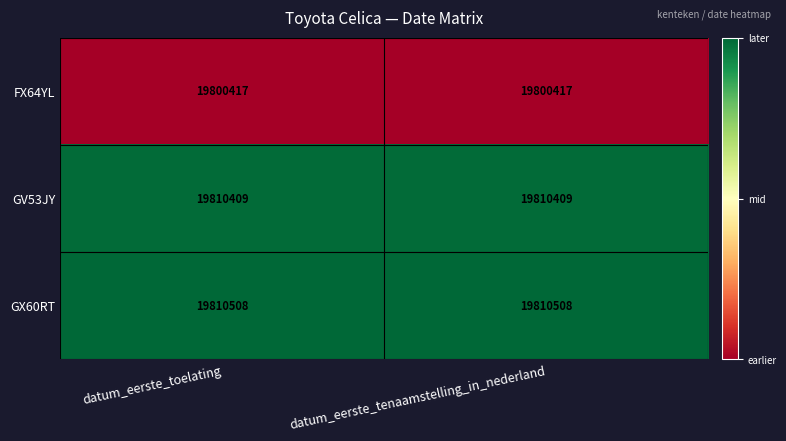

What is the sum of the FX64YL values at datum_eerste_tenaamstelling_in_nederland and datum_eerste_toelating?

39600834